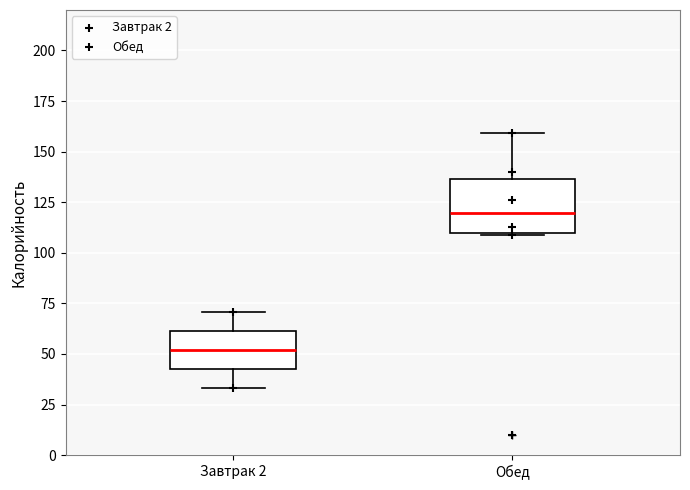

Where is the upper edge of the box for Завтрак 2 on the y-axis? The values are not printed on the chart, so give them approximately, as read against the axis.

60